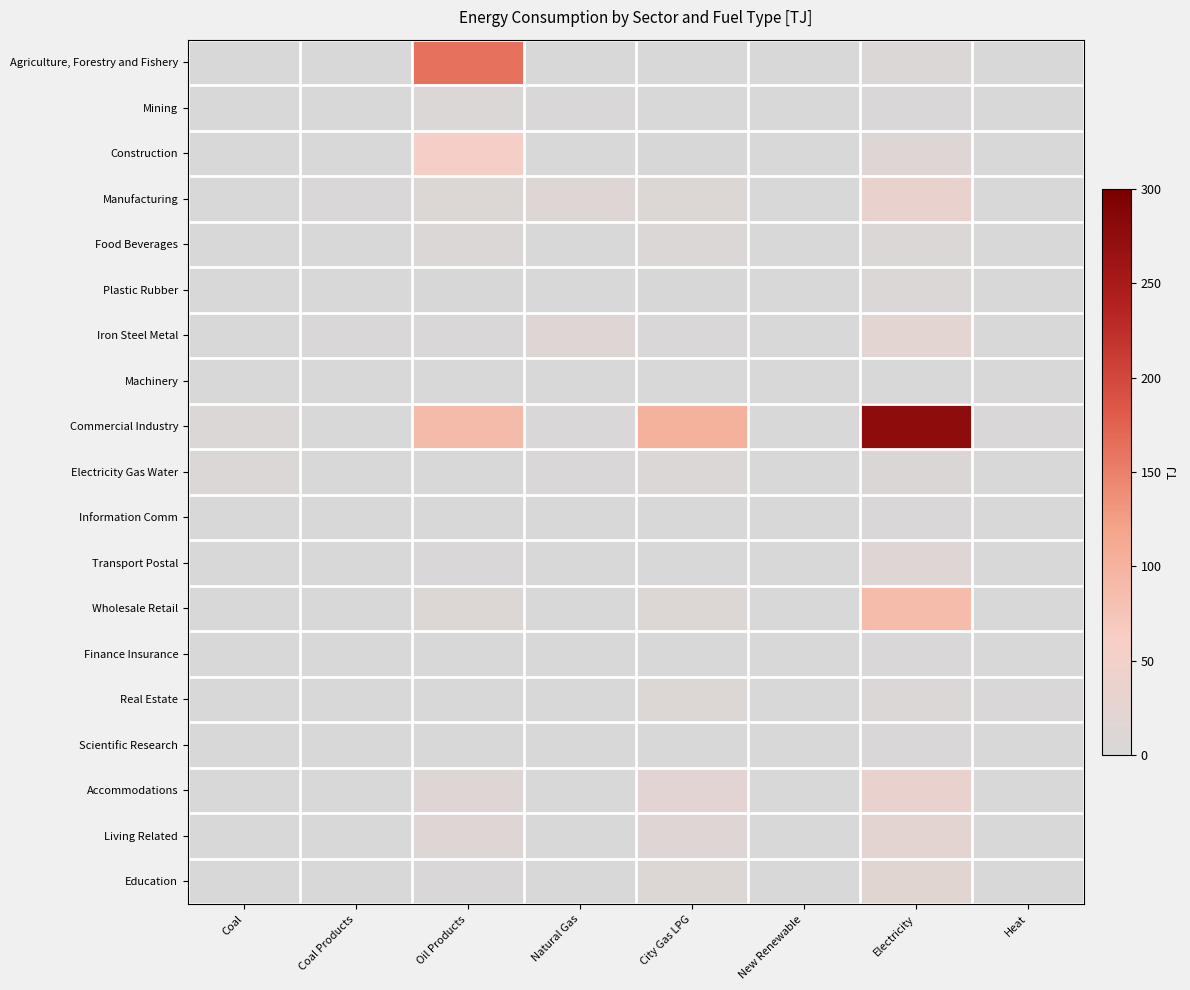

Rank the series by their maximum value, from highest to lowest.

Commercial Industry, Agriculture, Forestry and Fishery, Wholesale Retail, Construction, Accommodations, Manufacturing, Living Related, Iron Steel Metal, Education, Transport Postal, Real Estate, Electricity Gas Water, Plastic Rubber, Food Beverages, Mining, Scientific Research, Finance Insurance, Information Comm, Machinery